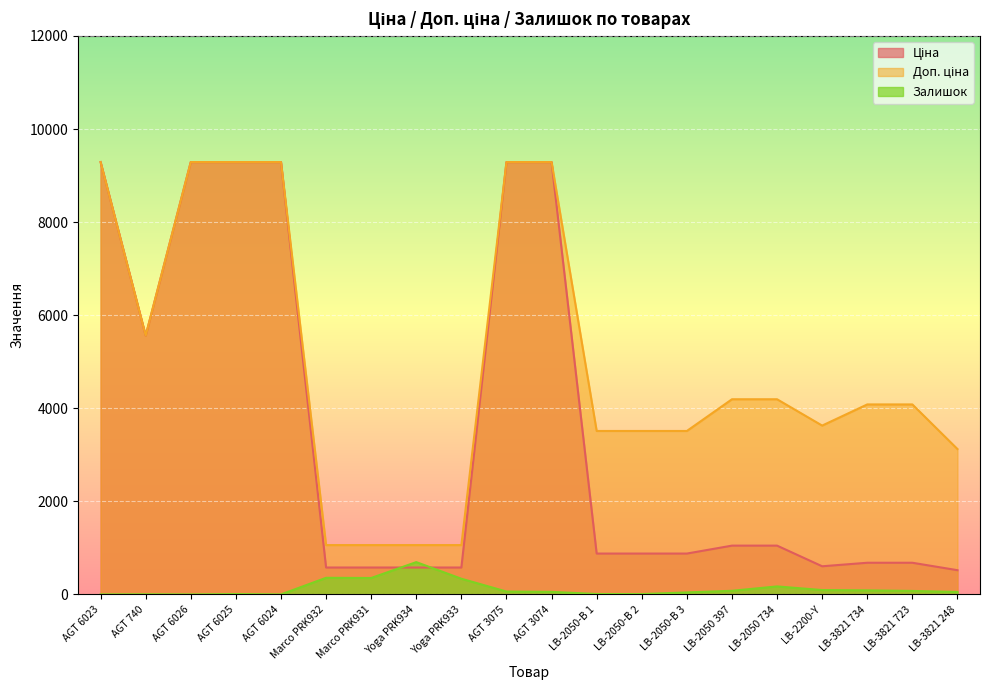

Count the number of categories in the chart.

20